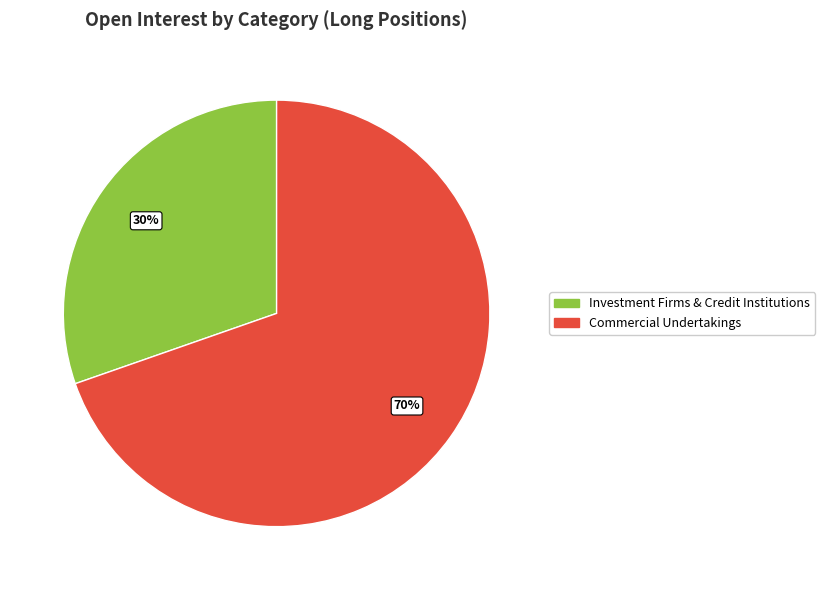

Does any single category account for the majority?

Yes